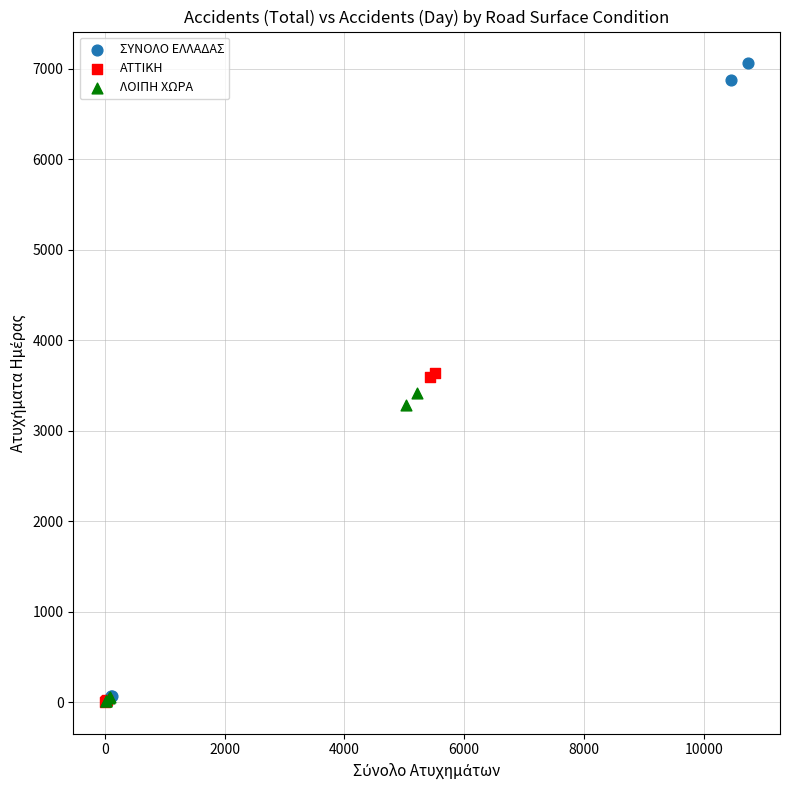

Which series contains the highest Y value?

ΣΥΝΟΛΟ ΕΛΛΑΔΑΣ